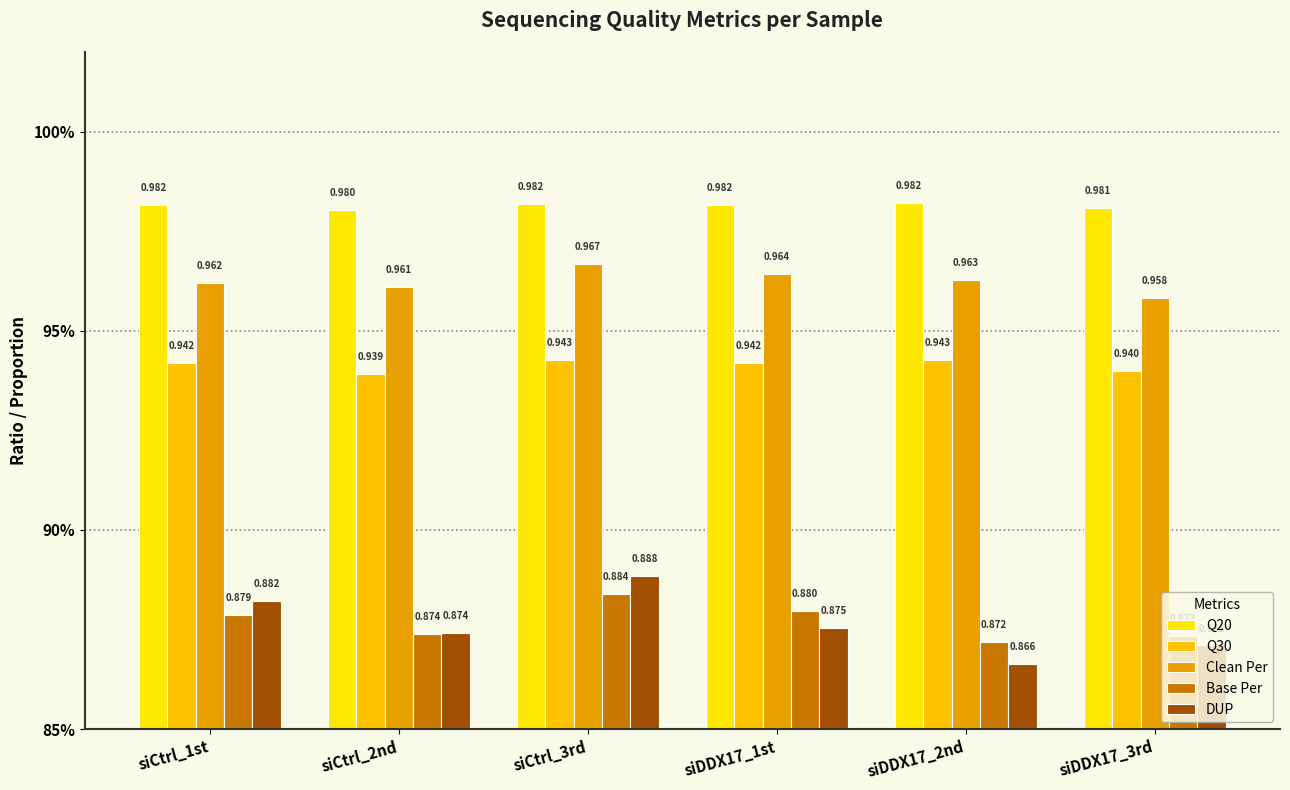

Reading right to left, what are all the values shown in this chart?

Q20: siDDX17_3rd=1.0	siDDX17_2nd=1.0	siDDX17_1st=1.0	siCtrl_3rd=1.0	siCtrl_2nd=1.0	siCtrl_1st=1.0
Q30: siDDX17_3rd=0.9	siDDX17_2nd=0.9	siDDX17_1st=0.9	siCtrl_3rd=0.9	siCtrl_2nd=0.9	siCtrl_1st=0.9
Clean Per: siDDX17_3rd=1.0	siDDX17_2nd=1.0	siDDX17_1st=1.0	siCtrl_3rd=1.0	siCtrl_2nd=1.0	siCtrl_1st=1.0
Base Per: siDDX17_3rd=0.9	siDDX17_2nd=0.9	siDDX17_1st=0.9	siCtrl_3rd=0.9	siCtrl_2nd=0.9	siCtrl_1st=0.9
DUP: siDDX17_3rd=0.9	siDDX17_2nd=0.9	siDDX17_1st=0.9	siCtrl_3rd=0.9	siCtrl_2nd=0.9	siCtrl_1st=0.9